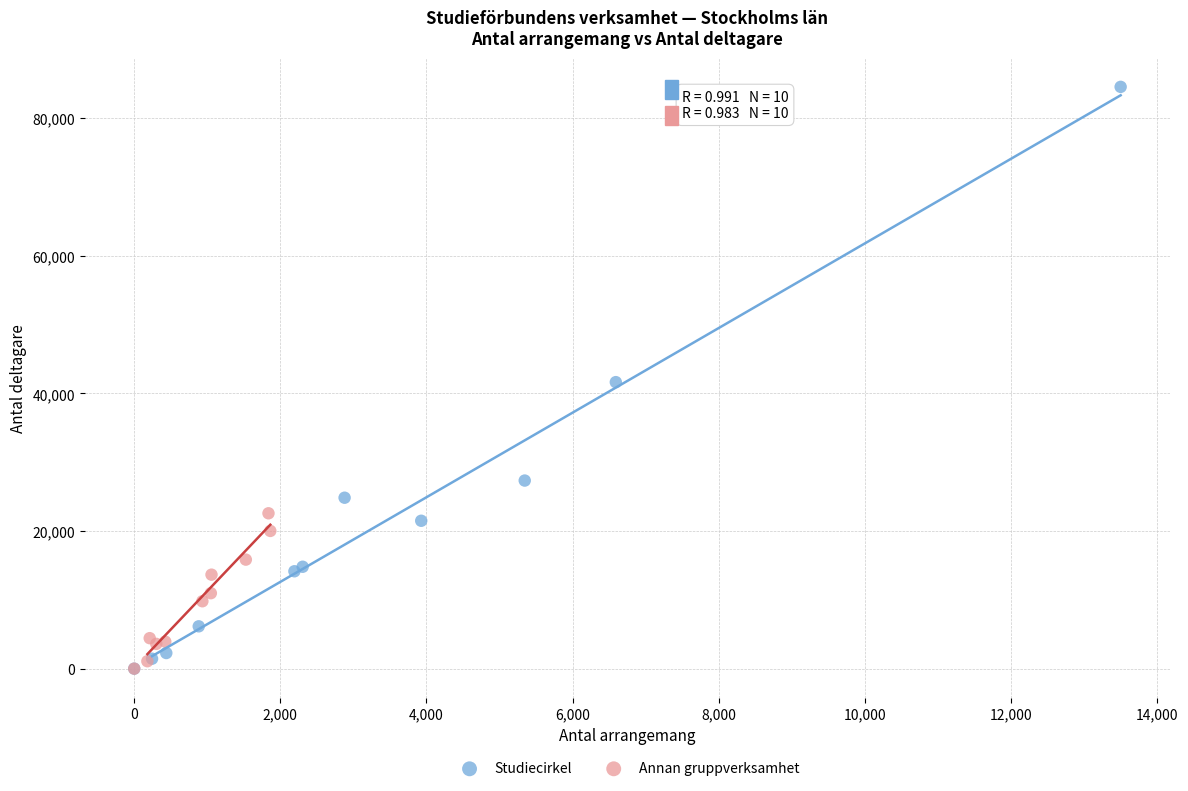

What are all the series names shown in the legend?

Studiecirkel, Annan gruppverksamhet